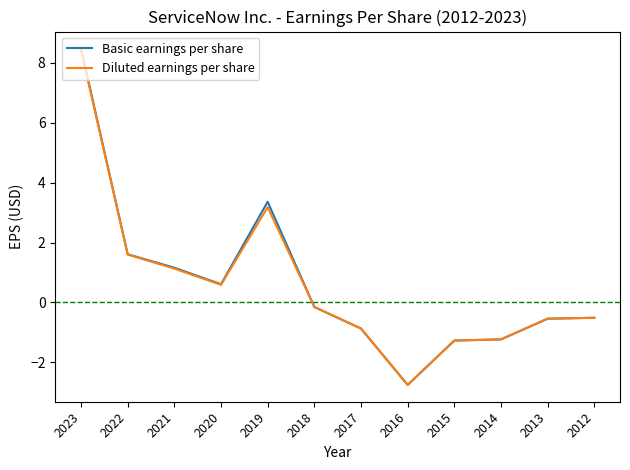

Which series changed the most between 2023 and 2022?

Basic earnings per share